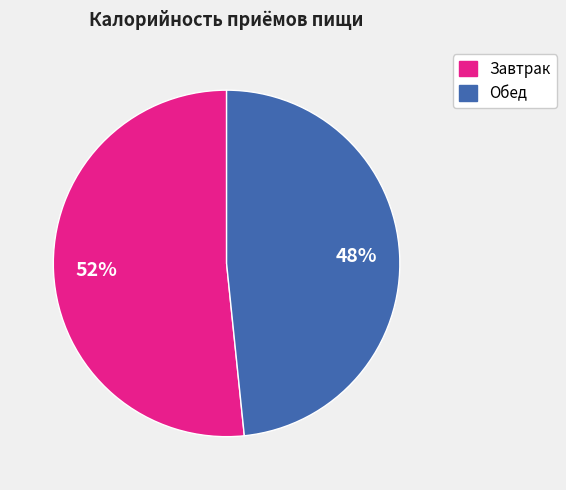

The Завтрак slice represents 62% of the pie. True or false?

False